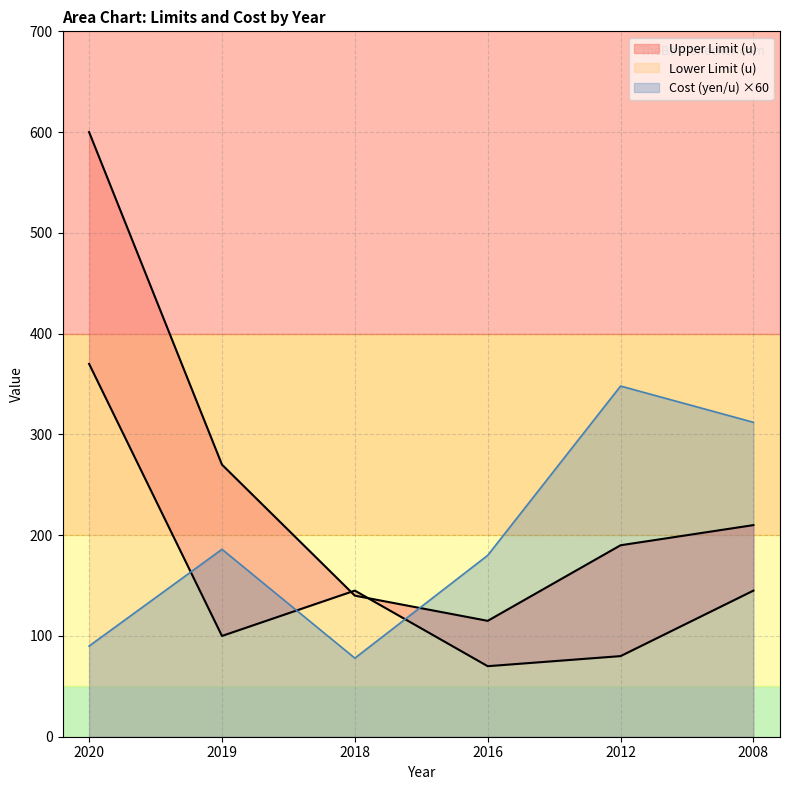

How many intersections are there between Upper Limit (u) and Lower Limit (u)?

2